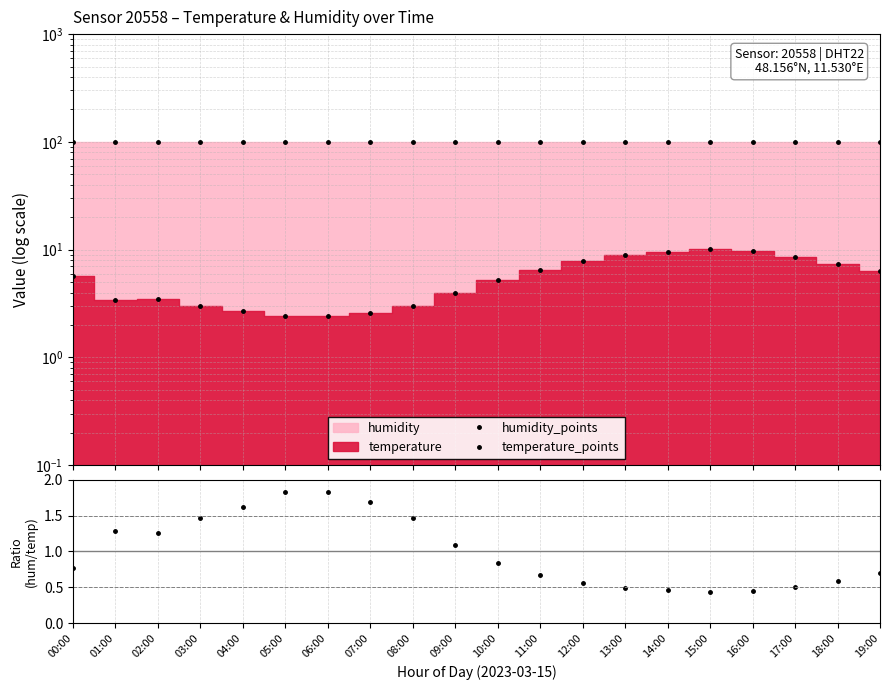

What is the label of the 12th point from the left?

11:00